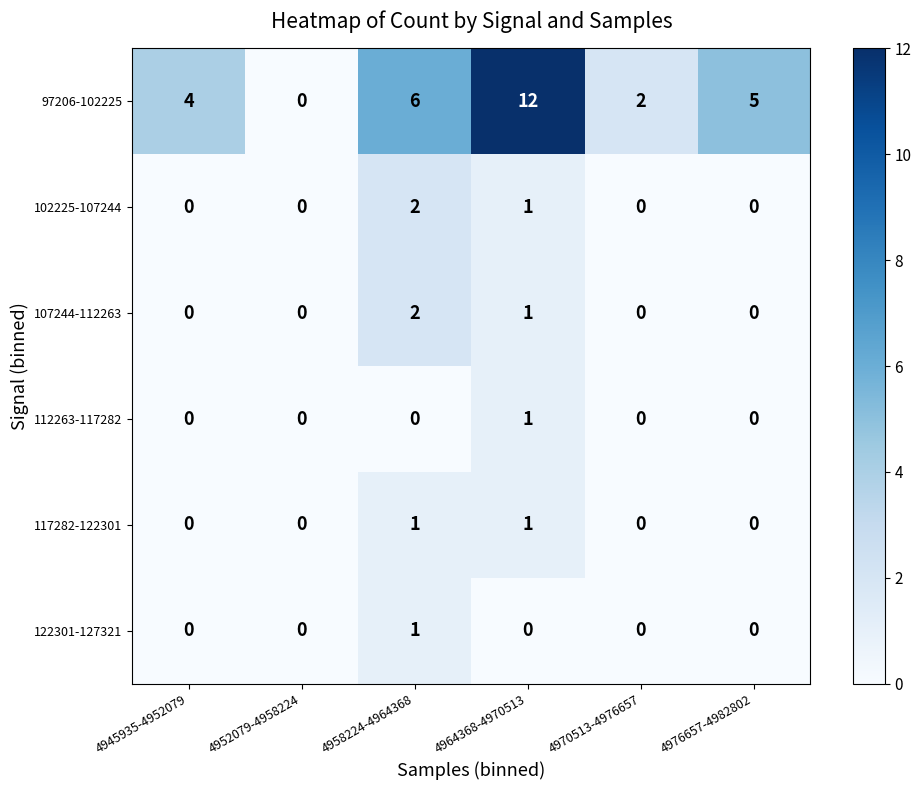

Between 4952079-4958224 and 4976657-4982802, which series saw the biggest shift?

97206-102225